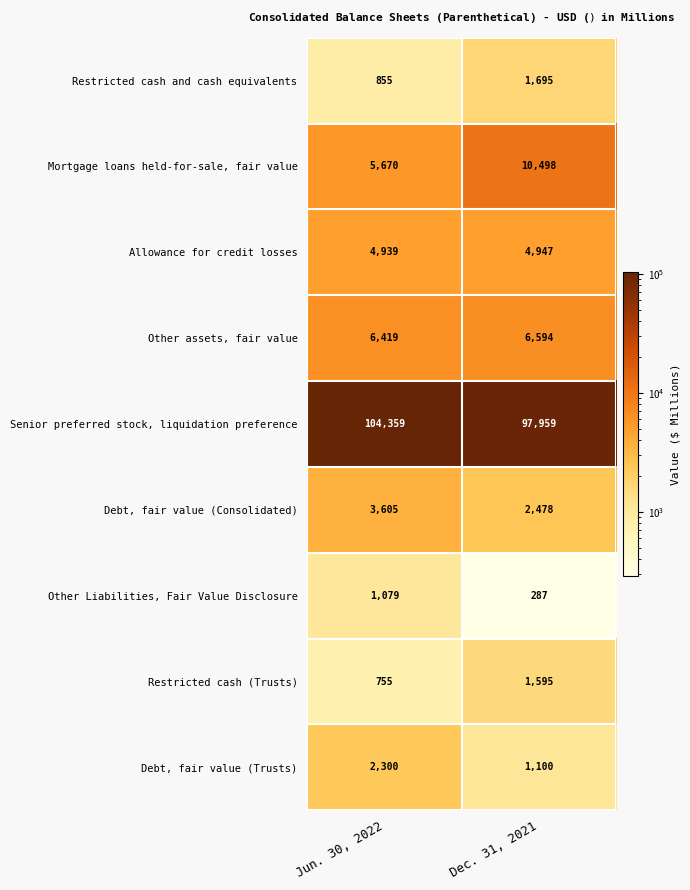

Reading left to right, extract all data points from this chart.

Restricted cash and cash equivalents: 855	1695
Mortgage loans held-for-sale, fair value: 5670	10498
Allowance for credit losses: 4939	4947
Other assets, fair value: 6419	6594
Senior preferred stock, liquidation preference: 104359	97959
Debt, fair value (Consolidated): 3605	2478
Other Liabilities, Fair Value Disclosure: 1079	287
Restricted cash (Trusts): 755	1595
Debt, fair value (Trusts): 2300	1100